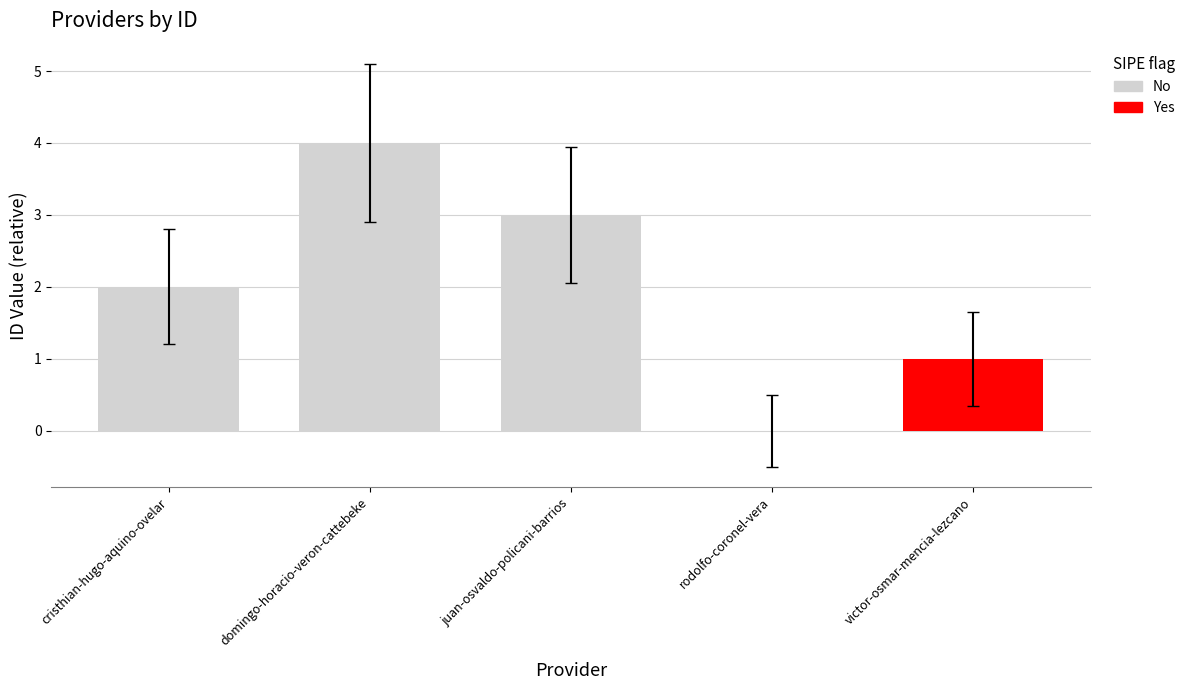

Rank the categories by value from highest to lowest.

domingo-horacio-veron-cattebeke, juan-osvaldo-policani-barrios, cristhian-hugo-aquino-ovelar, victor-osmar-mencia-lezcano, rodolfo-coronel-vera